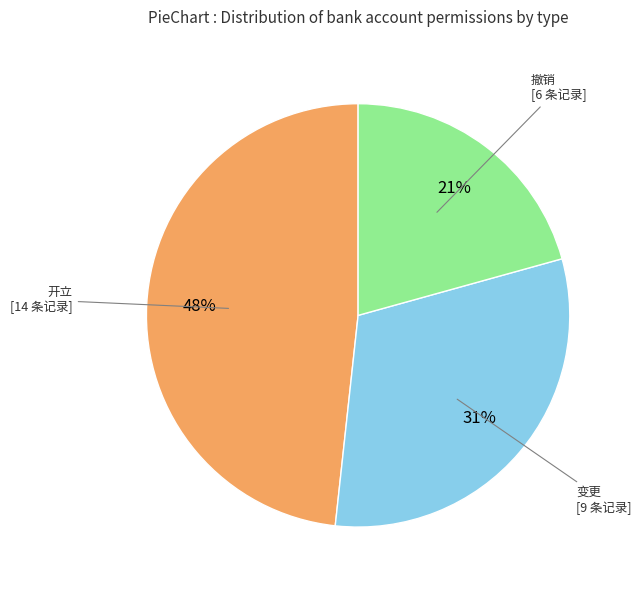

Does 开立 account for over 50% of the chart?

No